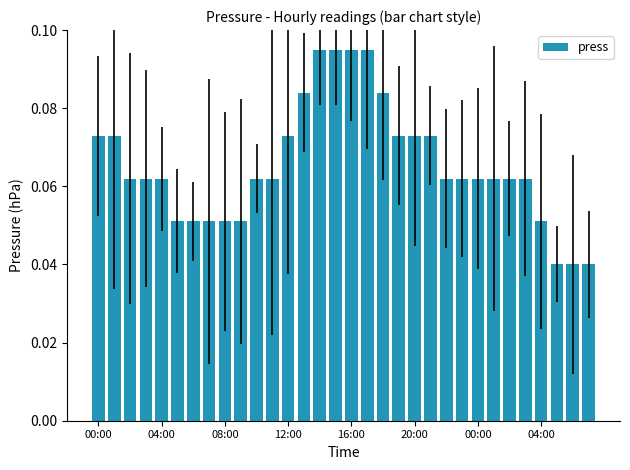

How many values are between 0 and 1?

32